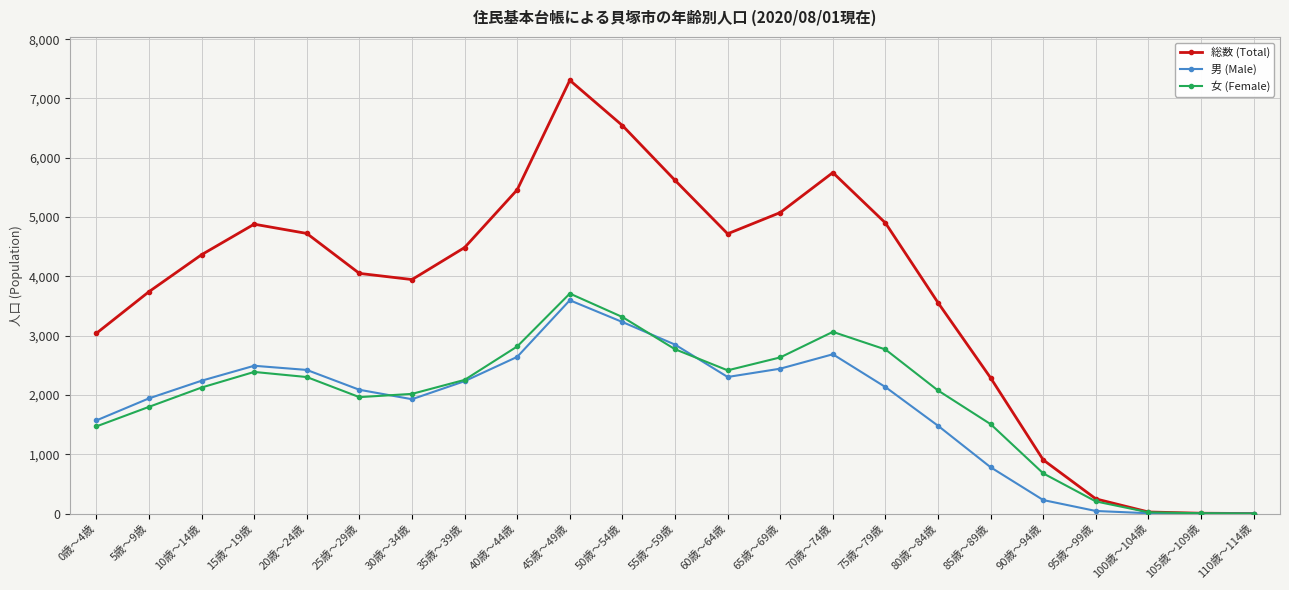

Where does the 男 (Male) series first go above 2133?

10歳～14歳